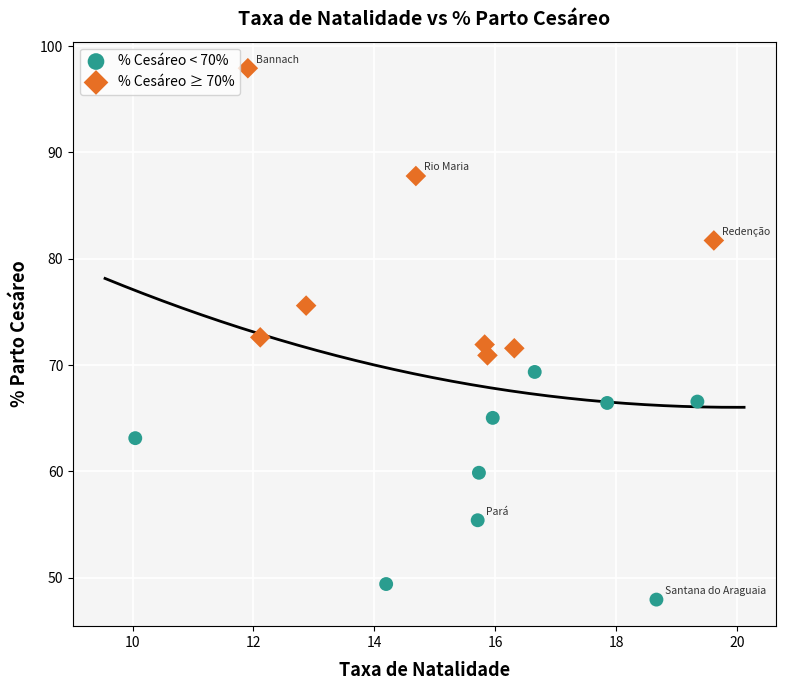

Which series contains the highest Y value?

% Cesáreo ≥ 70%